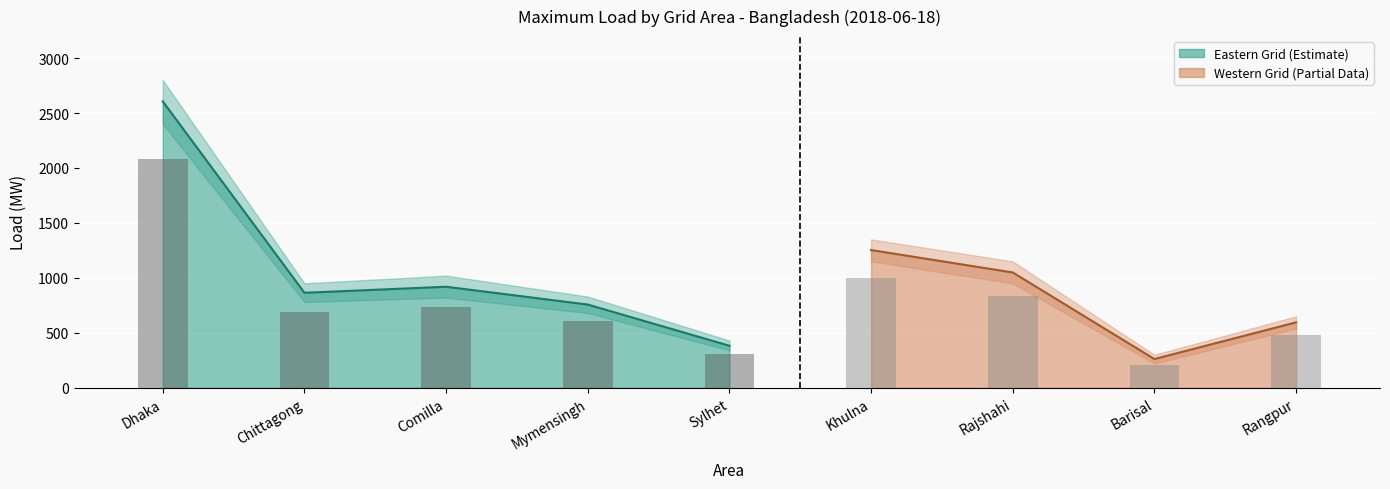

List the labels in order of Dhaka area value, largest first.

0, 5, 6, 2, 1, 3, 8, 4, 7